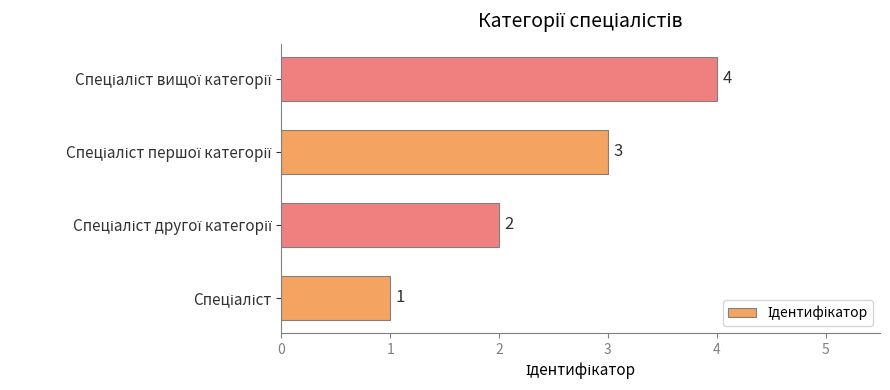

Count the values in the range 2 to 4.

3